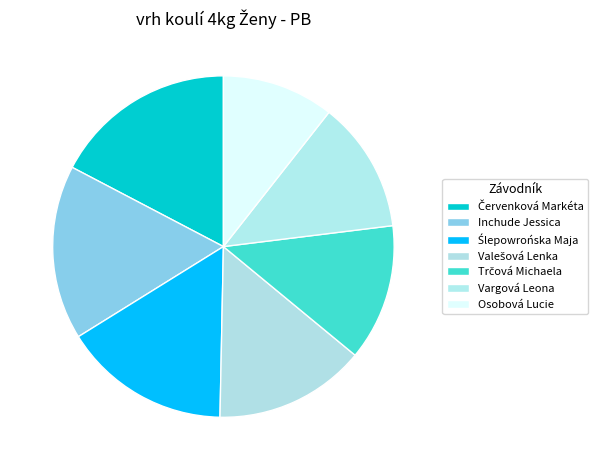

What percentage do Trčová Michaela and Valešová Lenka together represent?

27.3%